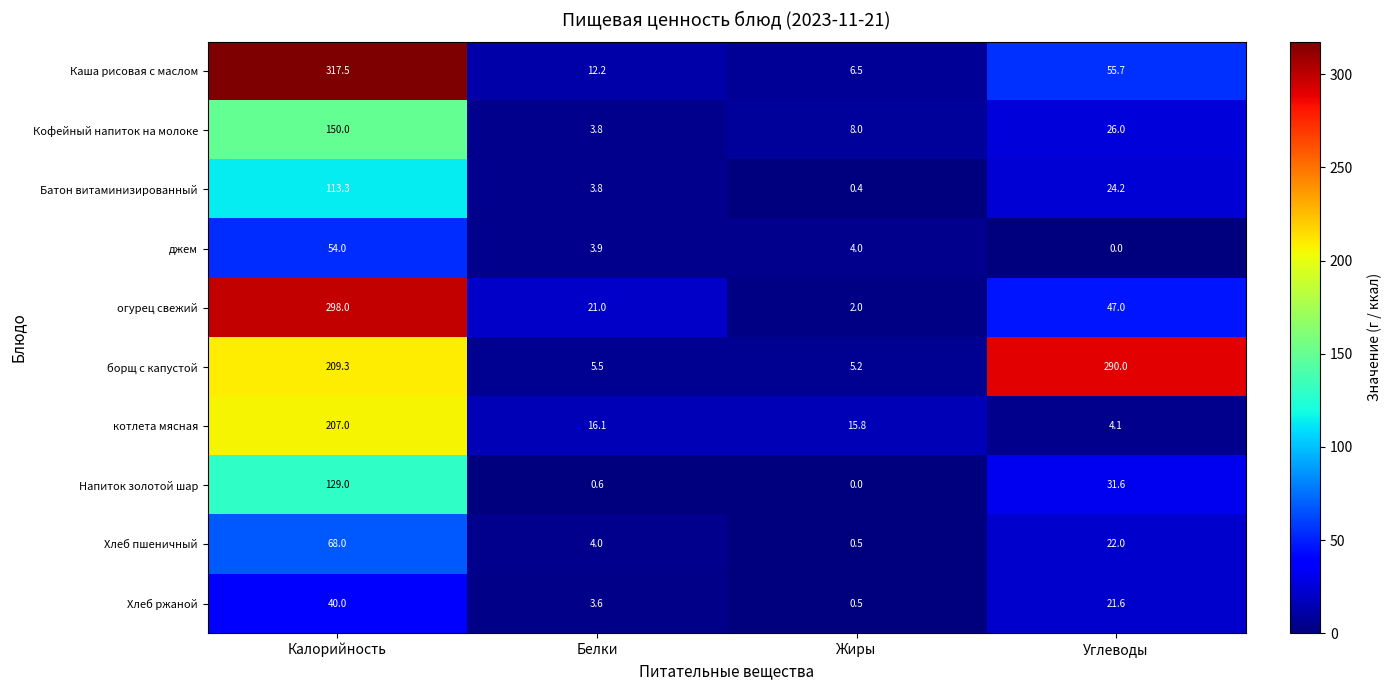

What is the difference between the maximum and minimum values in the Батон витаминизированный series?

112.9